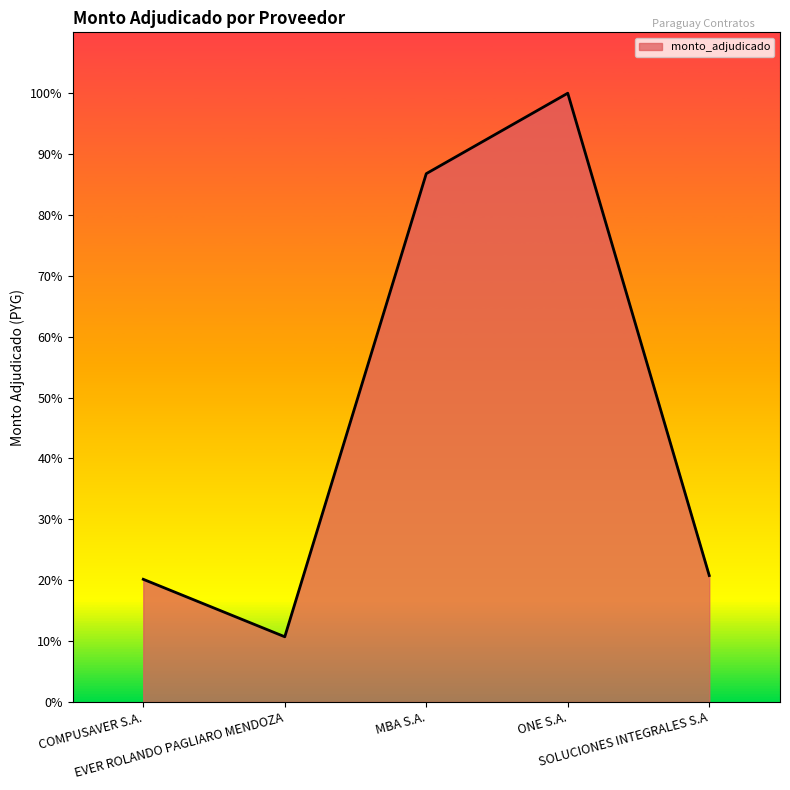

What is the label of the 2nd point from the left?

EVER ROLANDO PAGLIARO MENDOZA